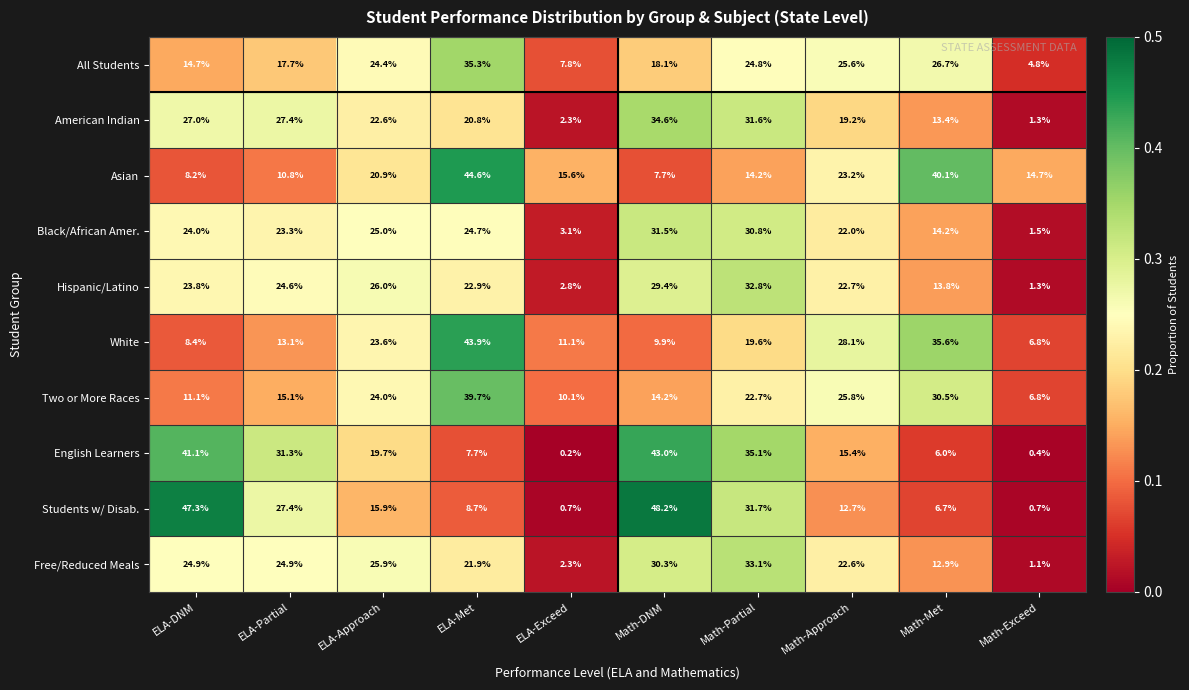

What is the average value of the Students w/ Disab. series?

20.0